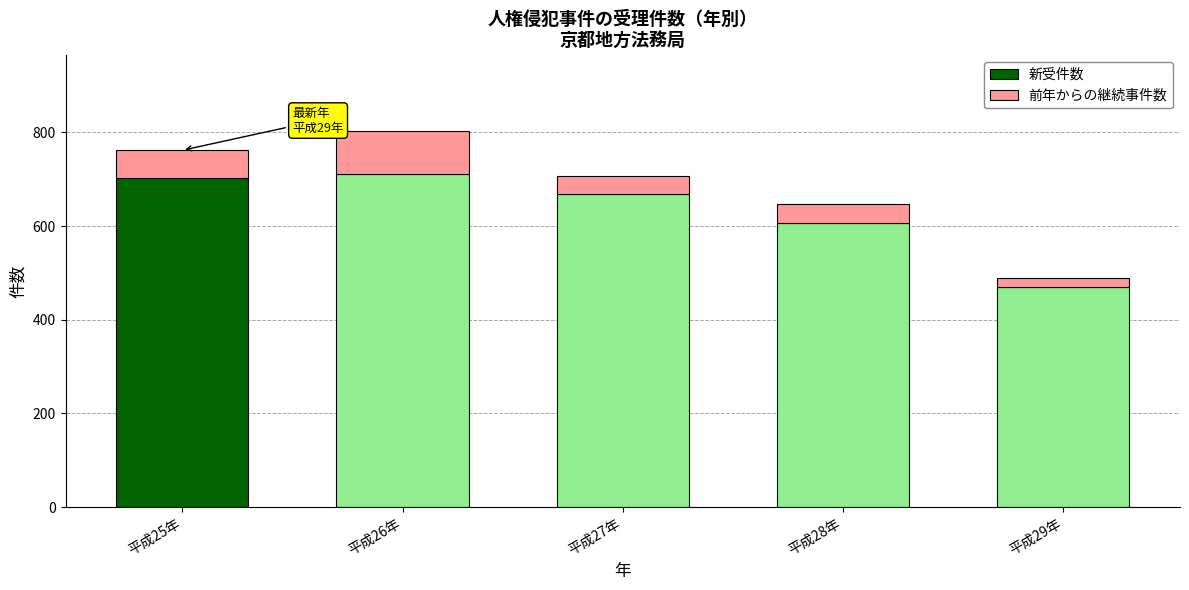

Is it true that 新受件数 equals 606 at 平成28年?

True